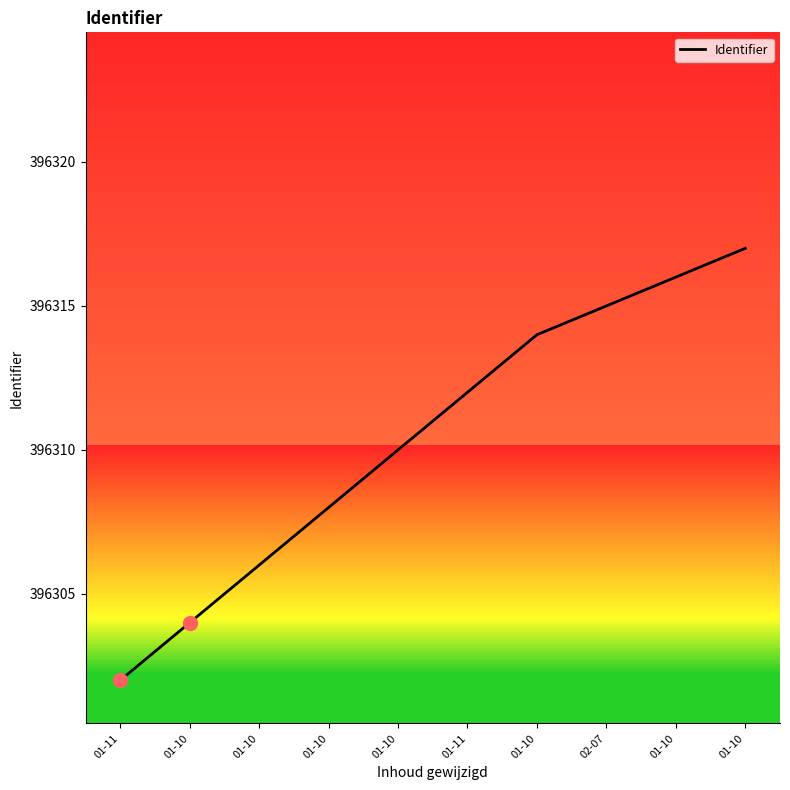

What is the sum of the values at 01-10 and 01-10?

792633